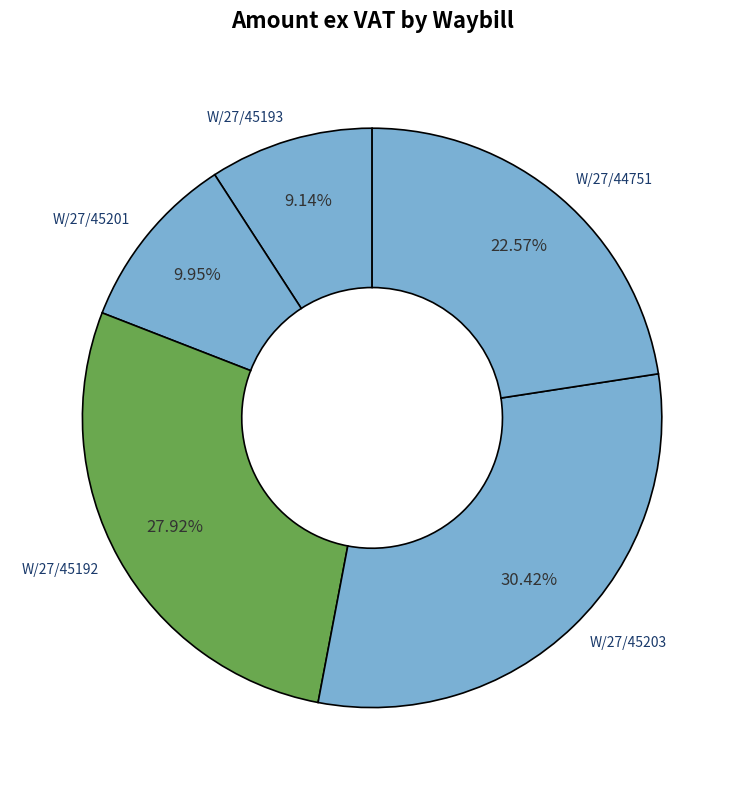

Rank the categories by value from highest to lowest.

W/27/45203, W/27/45192, W/27/44751, W/27/45201, W/27/45193